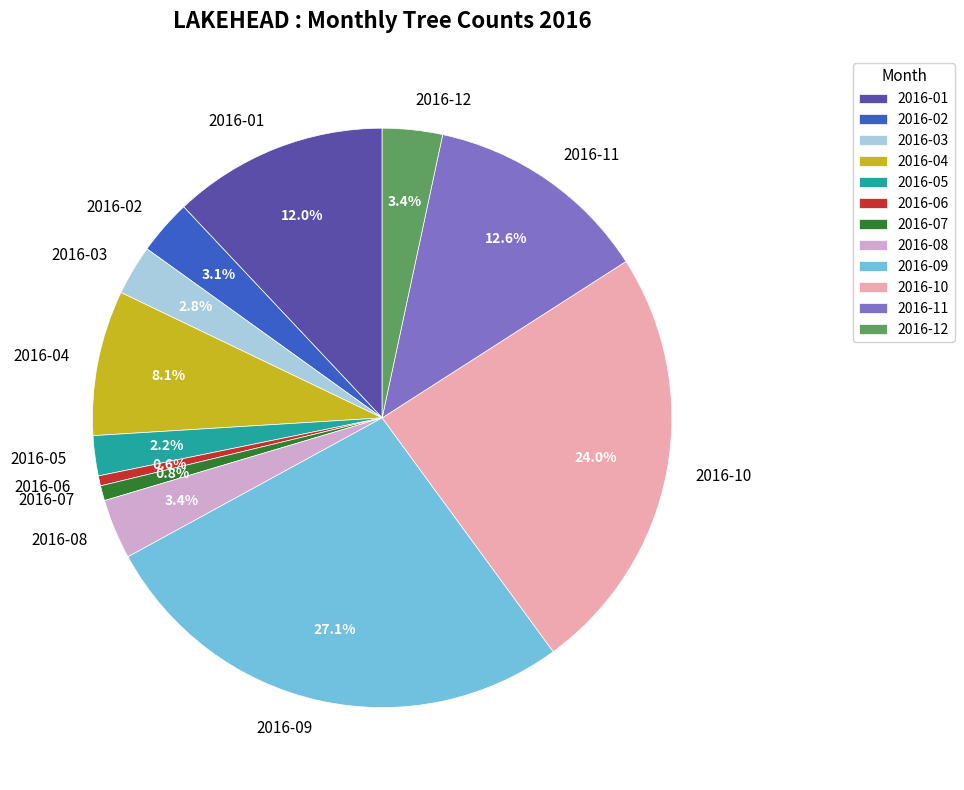

Count the number of slices in the pie.

12